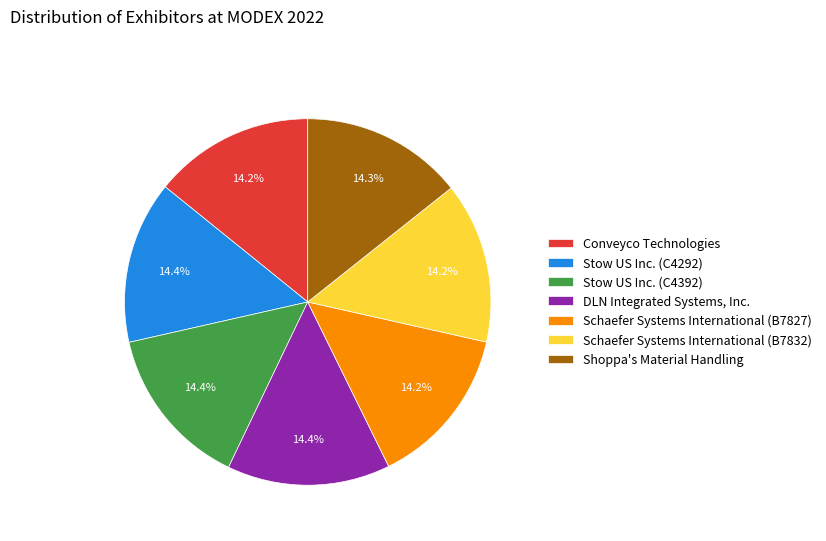

The Schaefer Systems International (B7832) slice represents 14% of the pie. True or false?

True